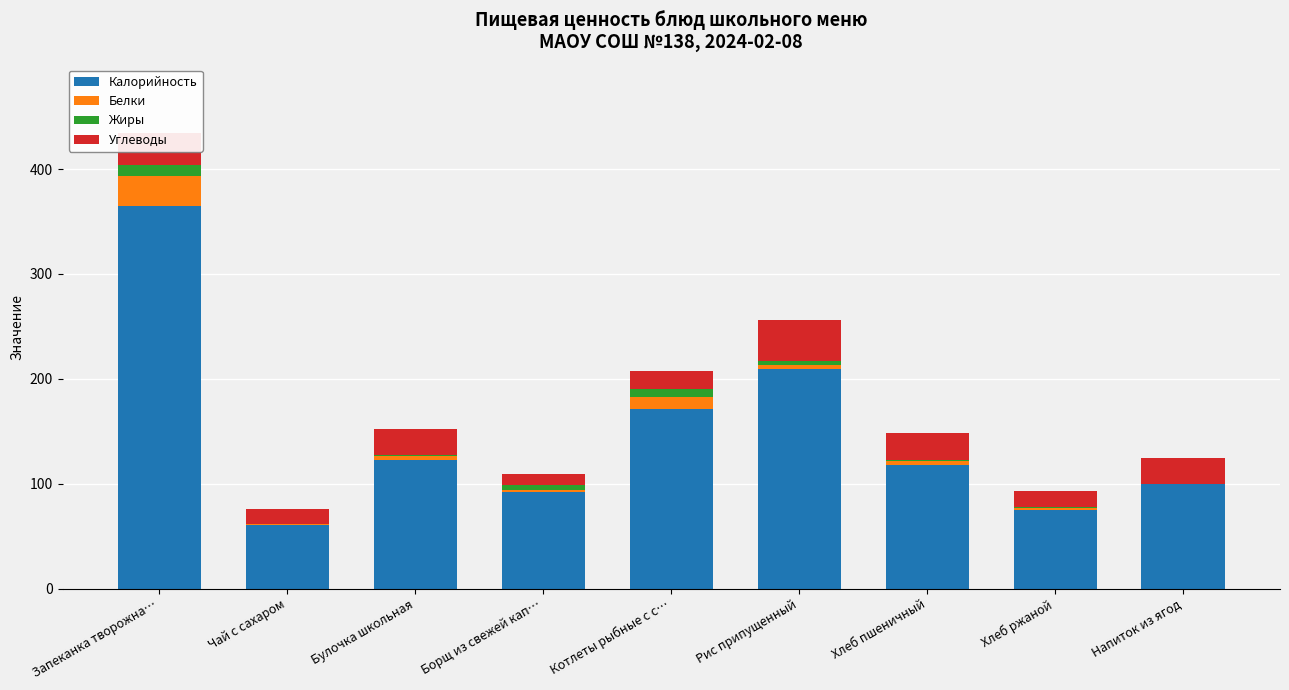

The Калорийность series shows 118.0 at Хлеб пшеничный. True or false?

True